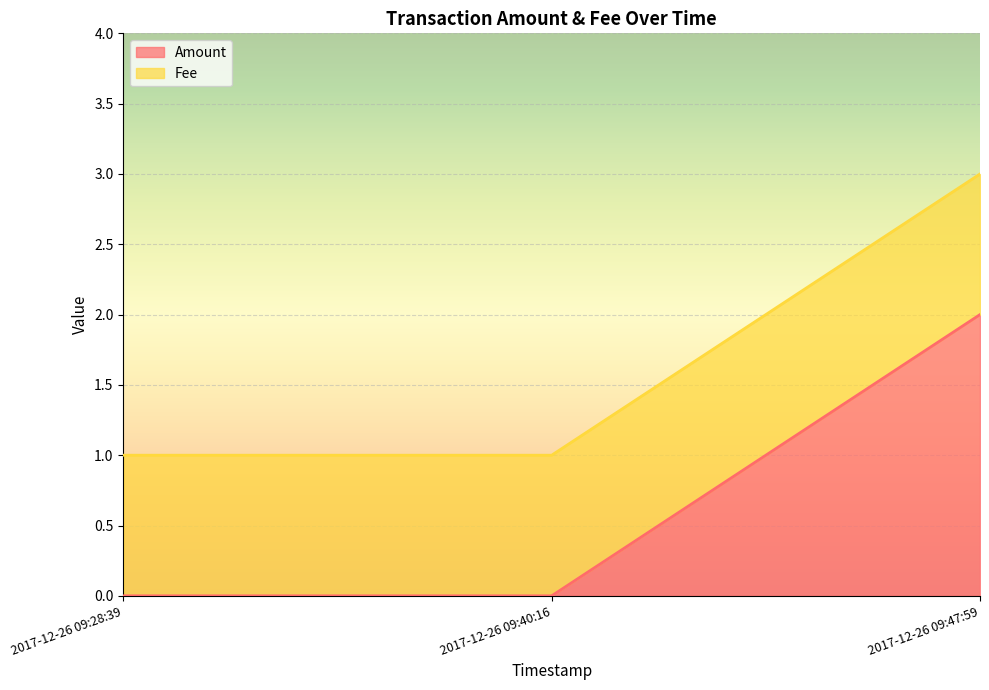

What is the label of the 2nd point from the left?

2017-12-26 09:40:16